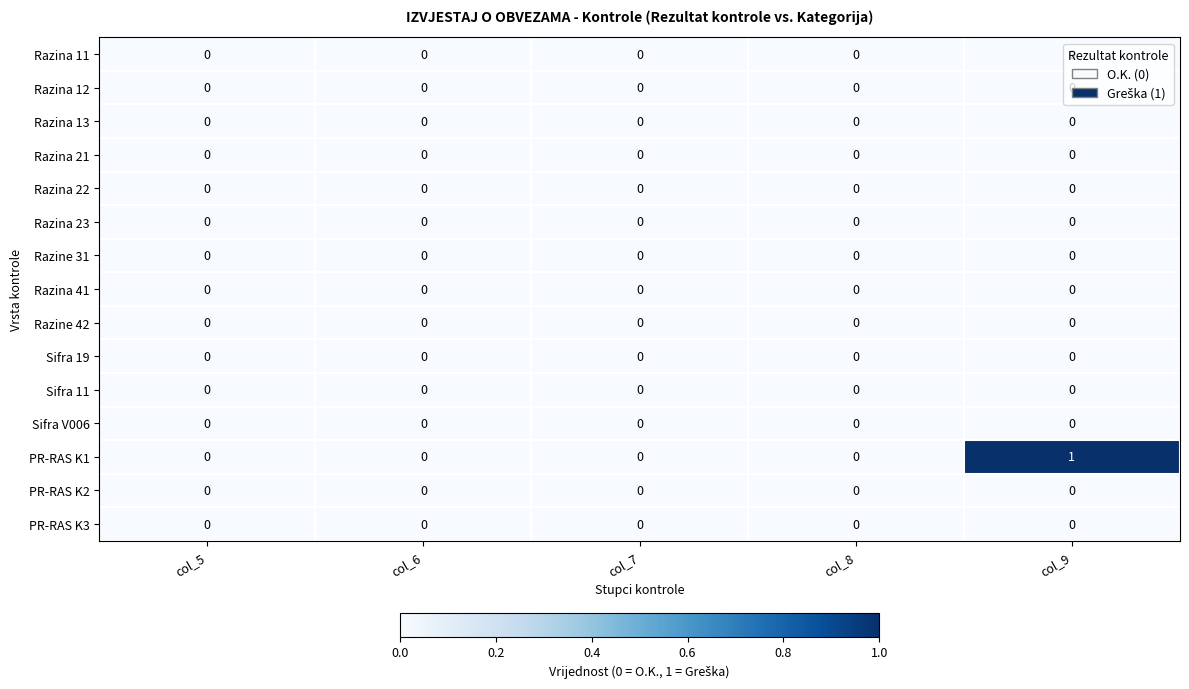

Which label corresponds to the largest value in the chart?

col_9